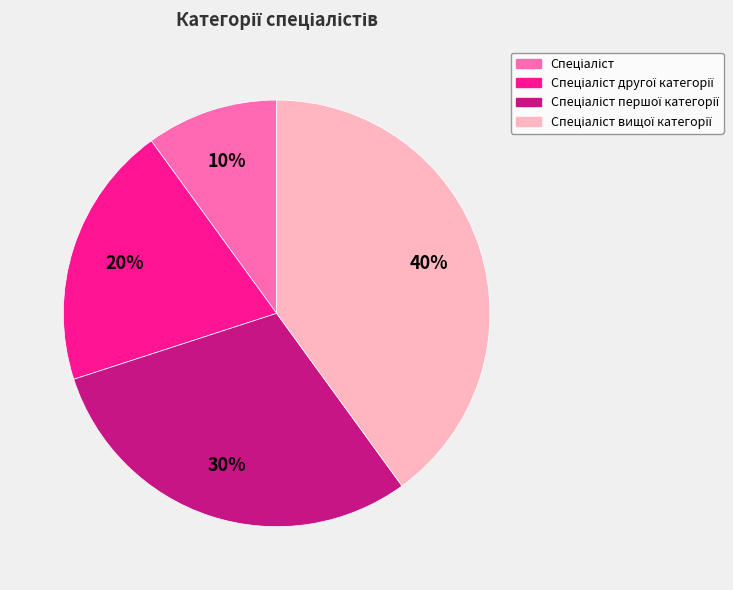

Is there a majority slice in this chart?

No